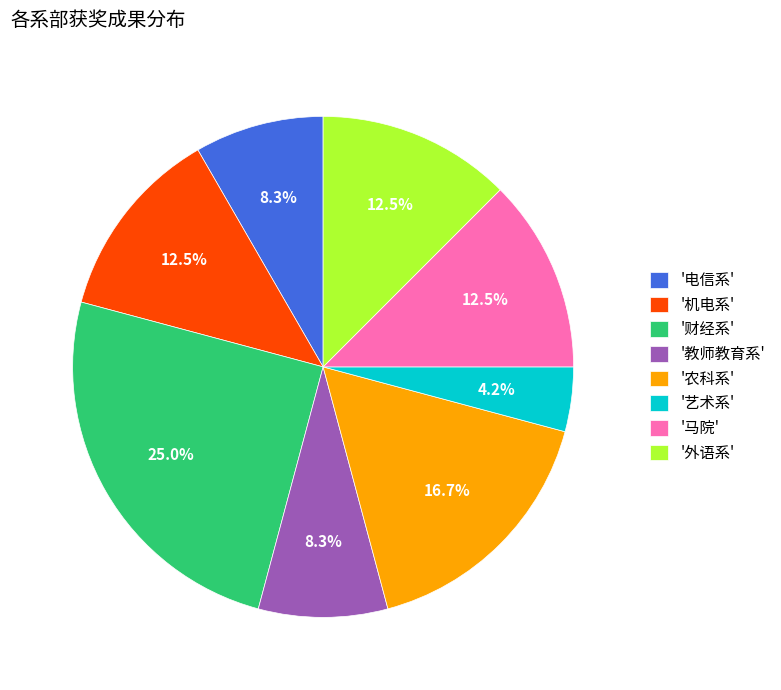

Which has a higher value, '农科系' or '财经系'?

'财经系'